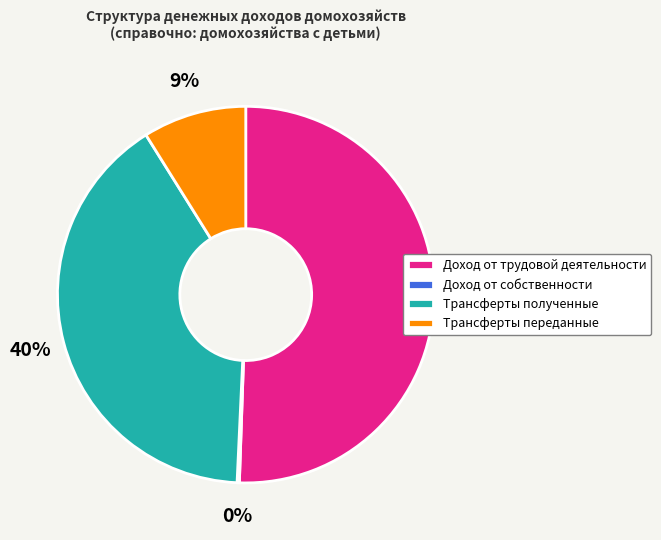

Does any single category account for the majority?

Yes